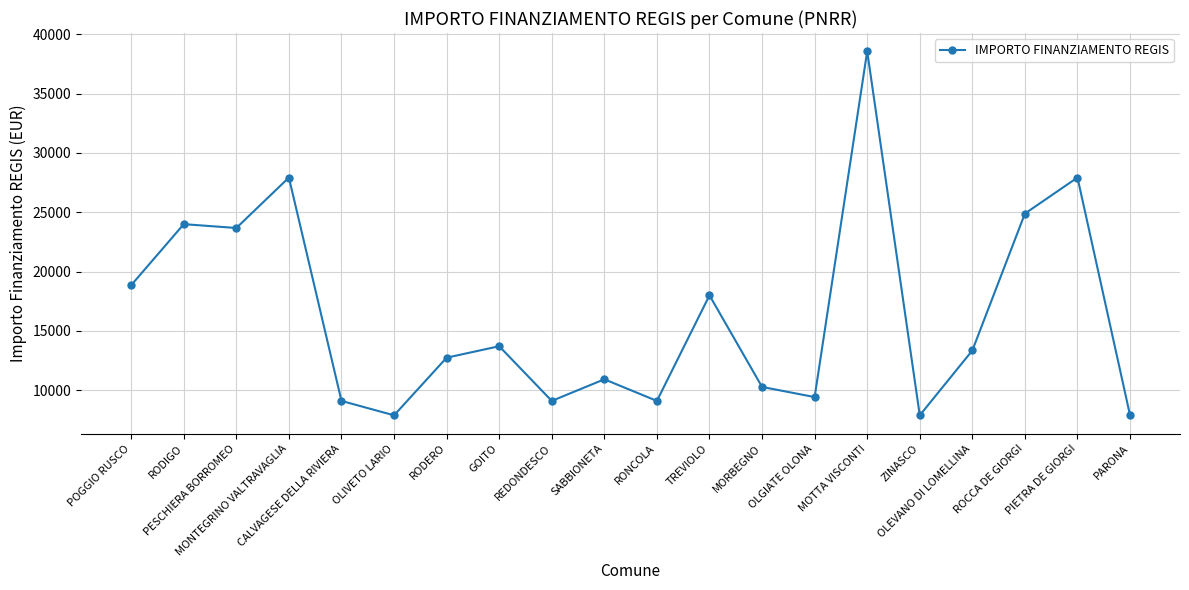

Reading left to right, transcribe all the data shown in this chart.

18854	23996	23673	27922	9105	7891	12747	13712	9105	10926	9105	17997	10284	9427	38565	7891	13354	24887	27922	7891